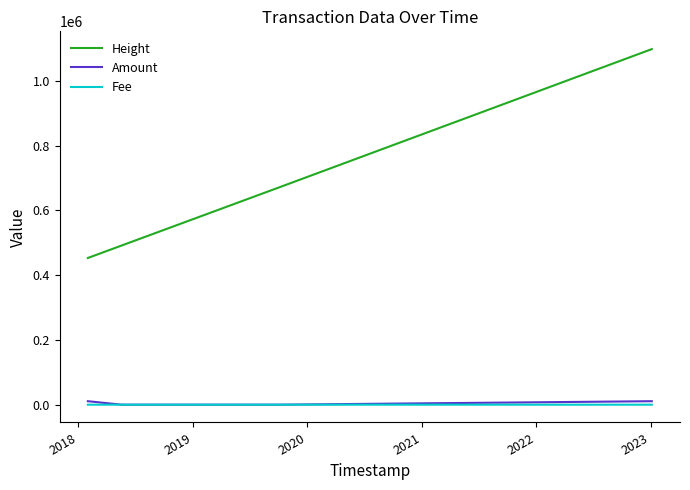

What is the lowest value of the Height series?

453204.0